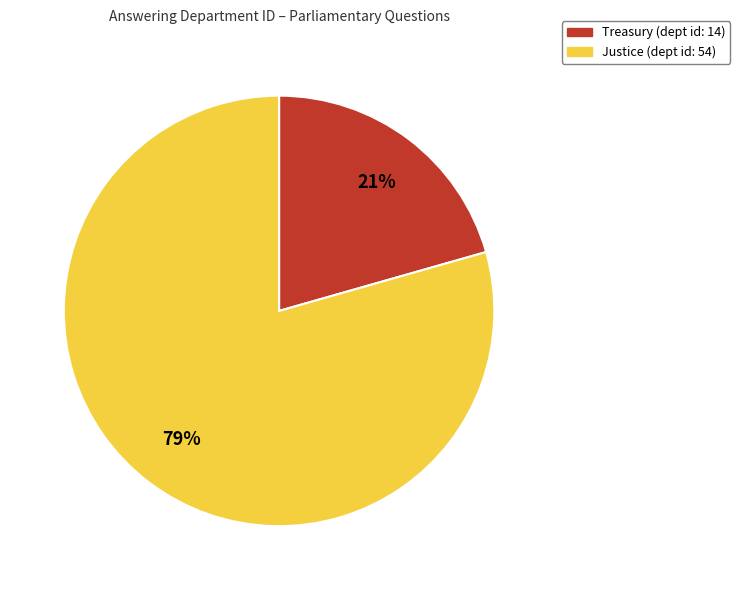

To the nearest percent, what percentage of the pie is Justice?

79%